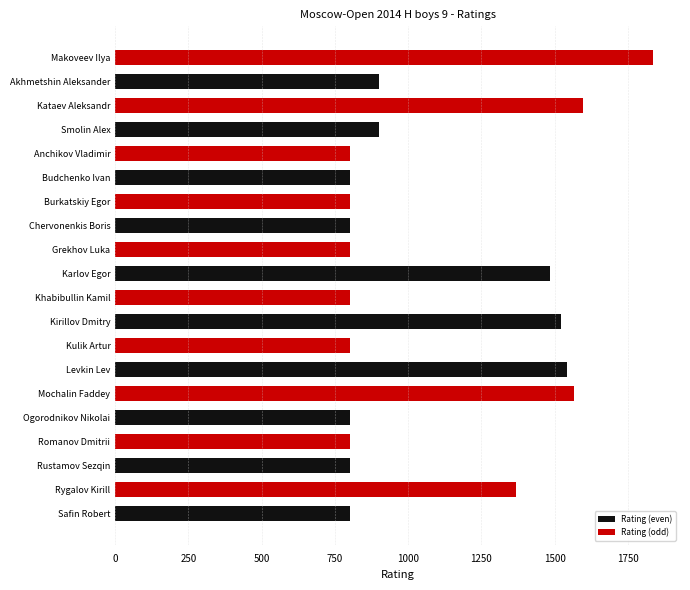

What is the sum of all values?

21515